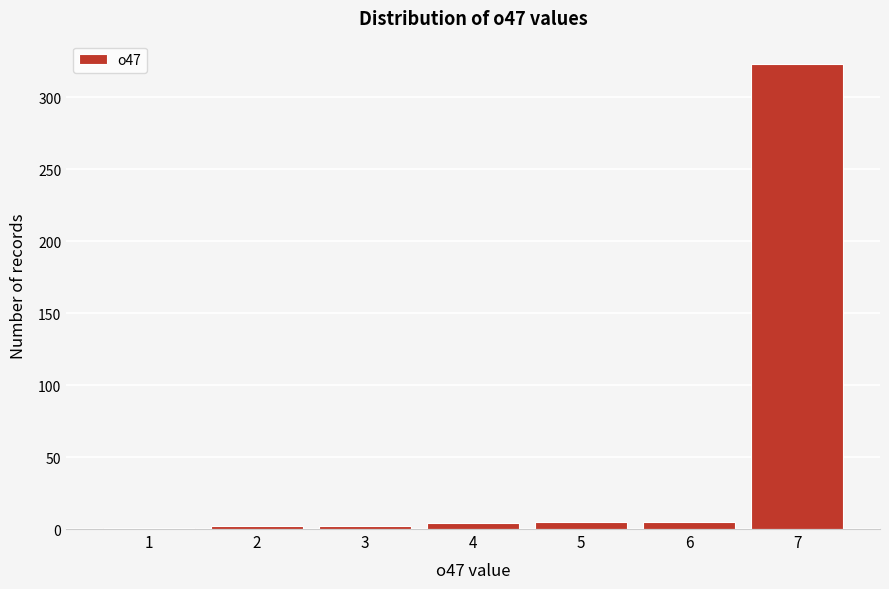

Over which range of the x-axis is the bar tallest?

6.5 to 7.5